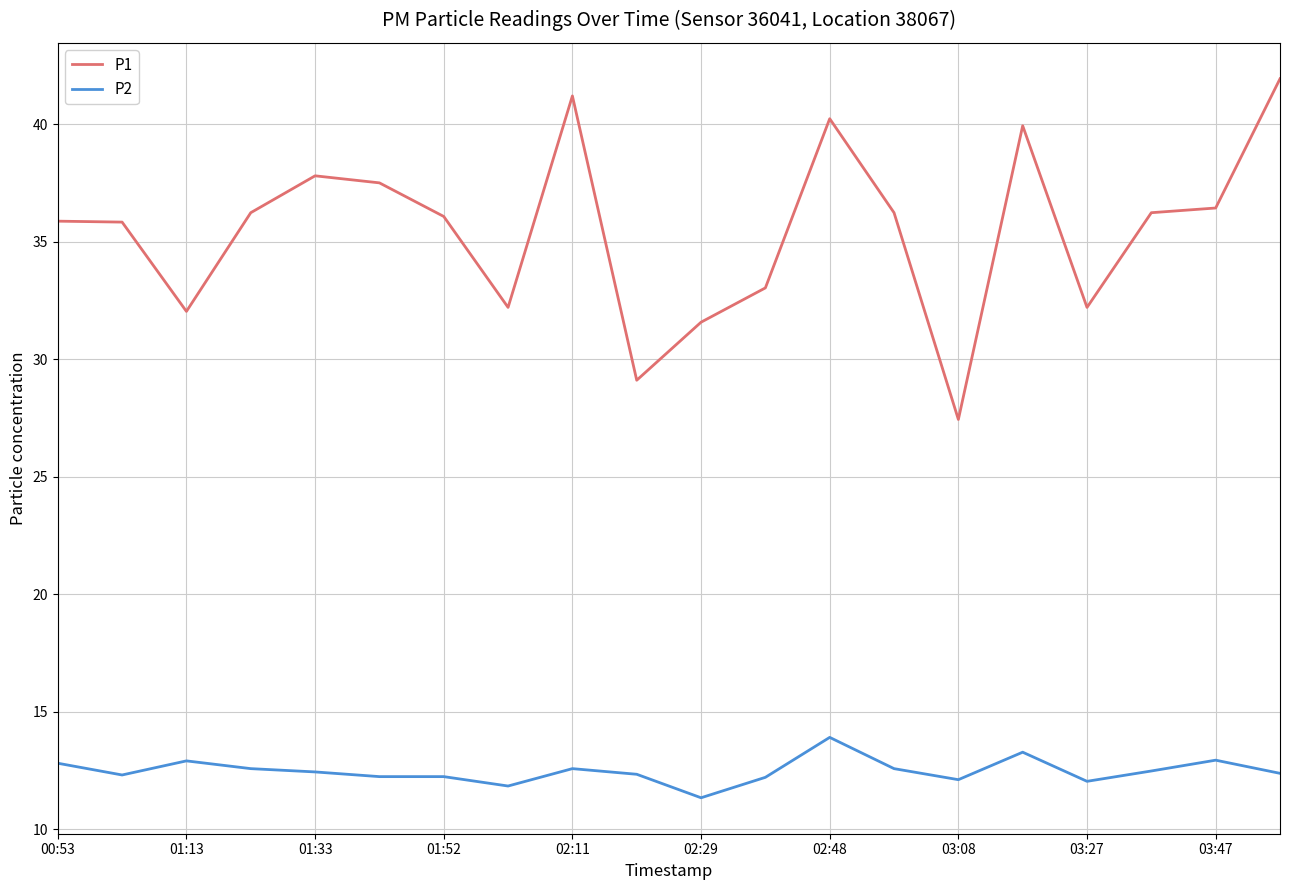

In P1, how many points are lower than both neighbors (excluding endpoints)?

5